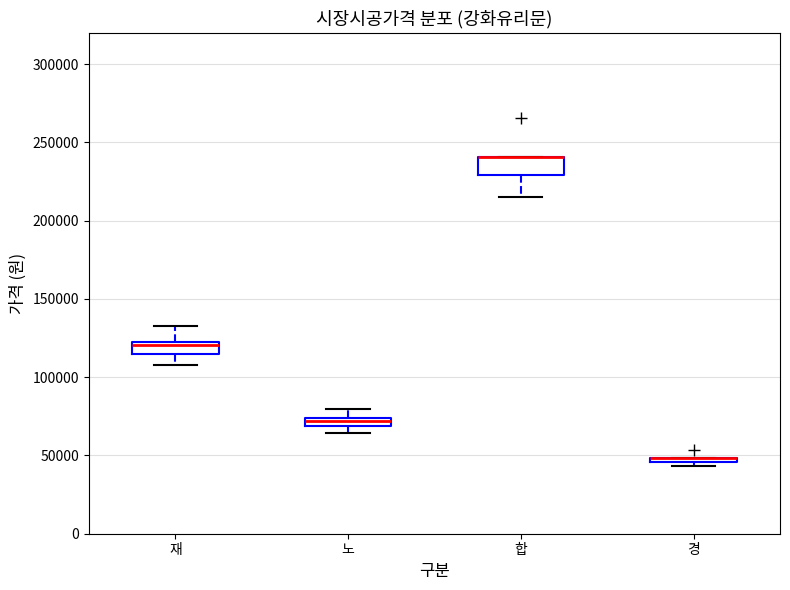

Where is the lower edge of the box for 재 on the y-axis? The values are not printed on the chart, so give them approximately, as read against the axis.

115000